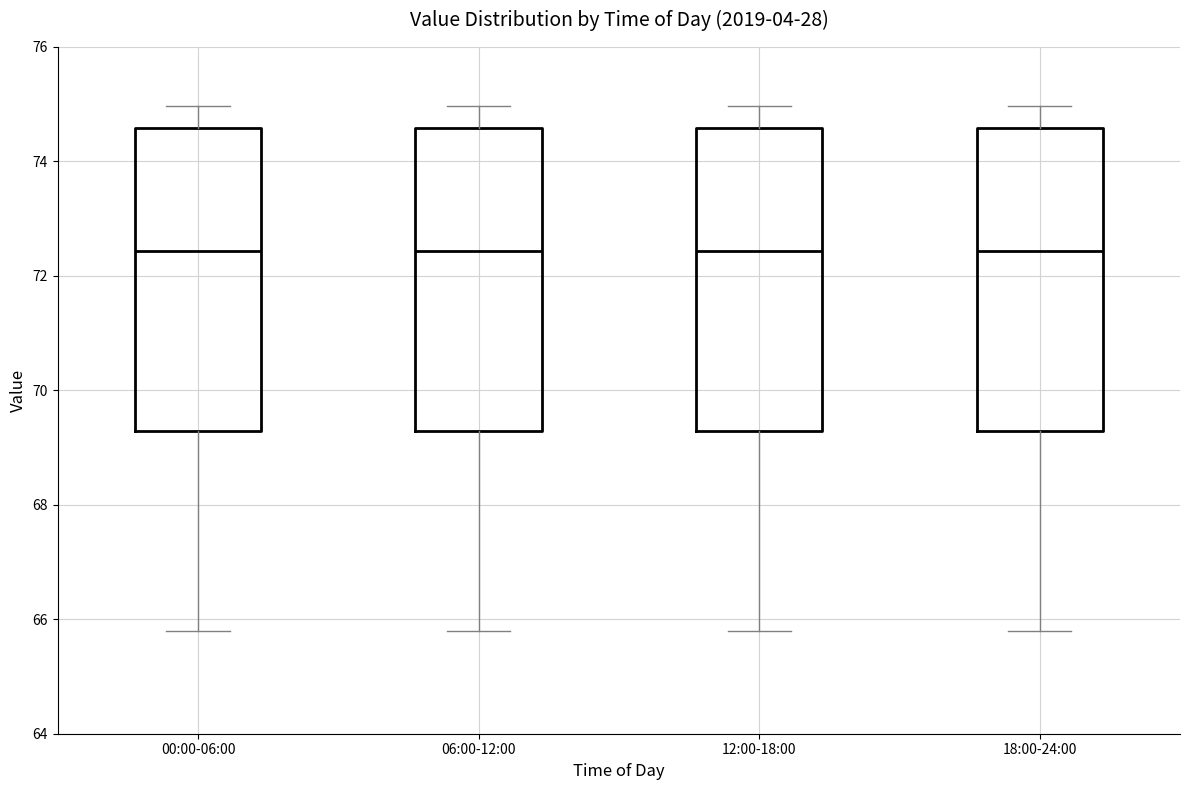

Reading left to right, transcribe this box plot: for each box, give where its median line is, the range the box spans, and where its two whiskers end, as read against the y-axis. The values are not printed on the chart, so give them approximately, as read against the axis.

00:00-06:00: median 72.4, box 69.2 to 74.6, whiskers 65.8 to 75.0
06:00-12:00: median 72.4, box 69.2 to 74.6, whiskers 65.8 to 75.0
12:00-18:00: median 72.4, box 69.2 to 74.6, whiskers 65.8 to 75.0
18:00-24:00: median 72.4, box 69.2 to 74.6, whiskers 65.8 to 75.0